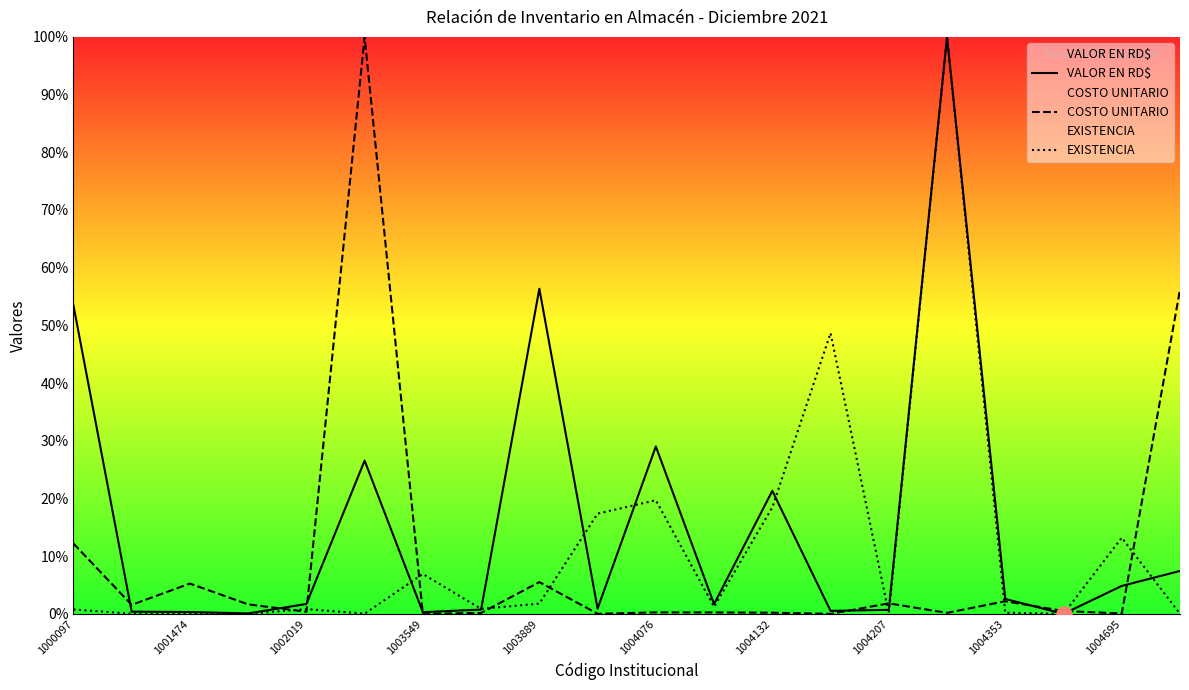

At which category is the sum across all series the highest?

15